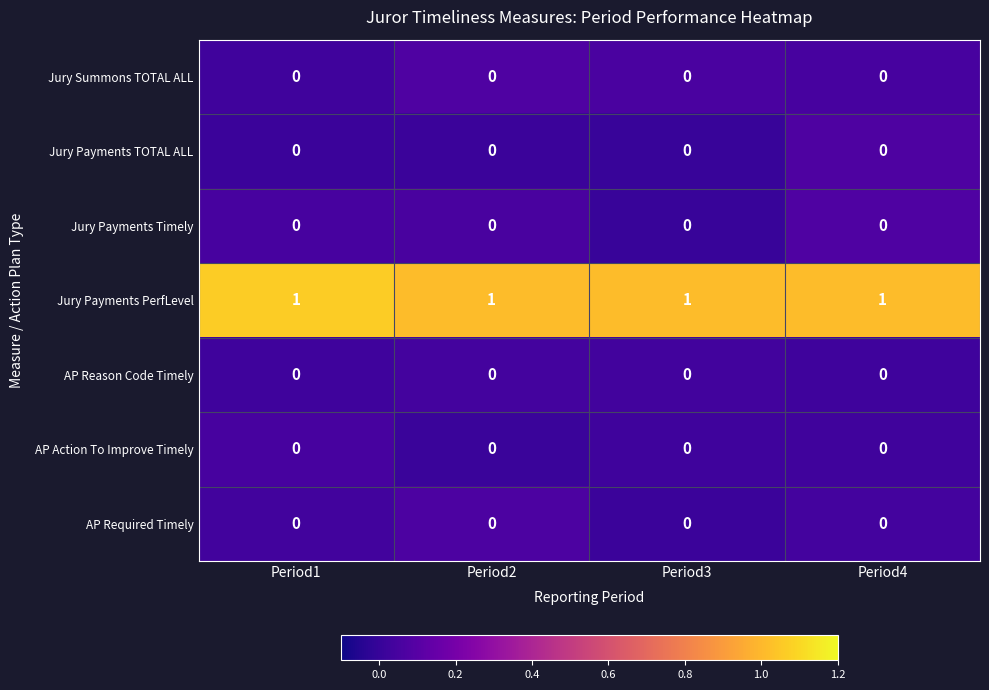

The AP Required Timely series shows 0 at Period1. True or false?

True